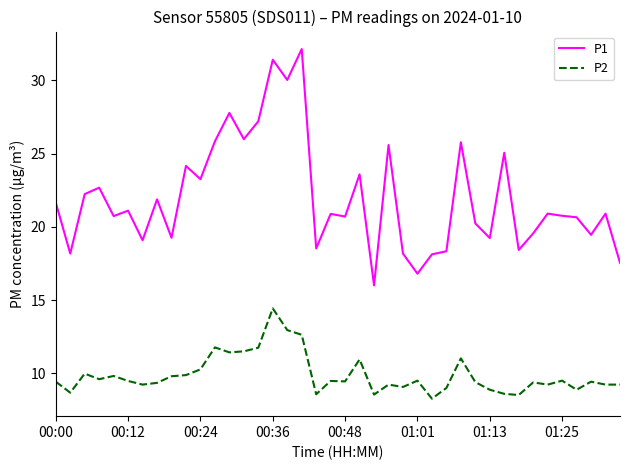

What are all the series names shown in the legend?

P1, P2